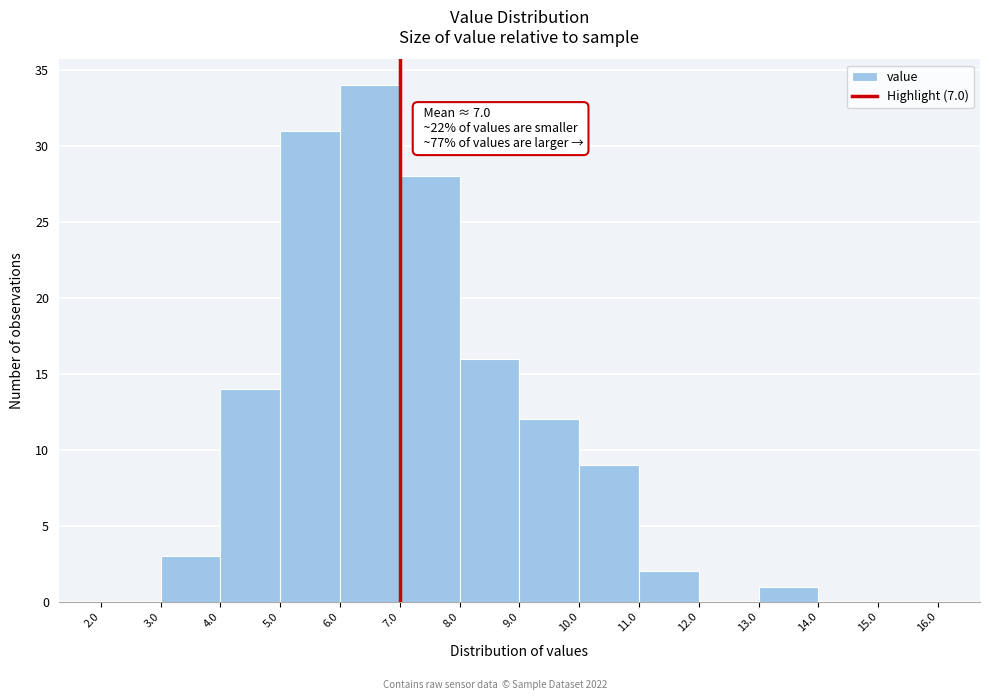

Over which range of the x-axis is the bar tallest?

6.0 to 7.0